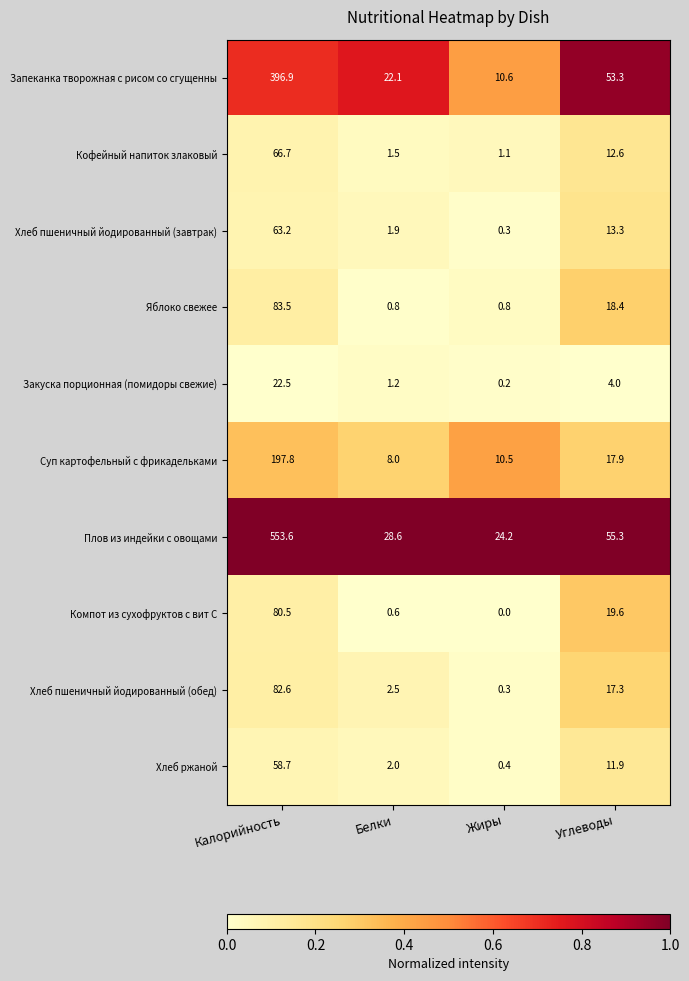

True or false: Хлеб ржаной has a value of 2.0 at Белки.

True